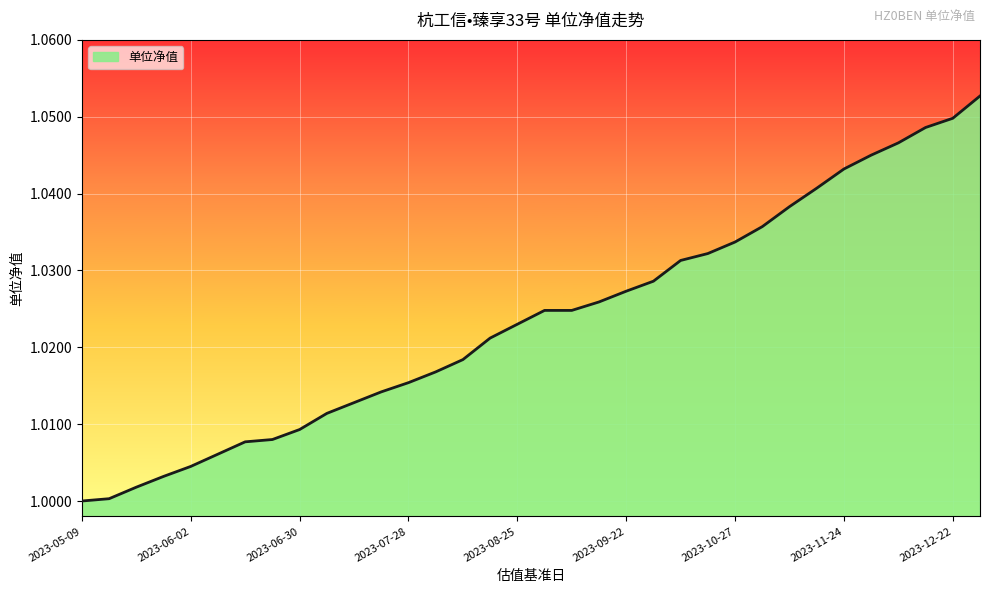

What is the label of the 33rd point from the left?

2023-12-22